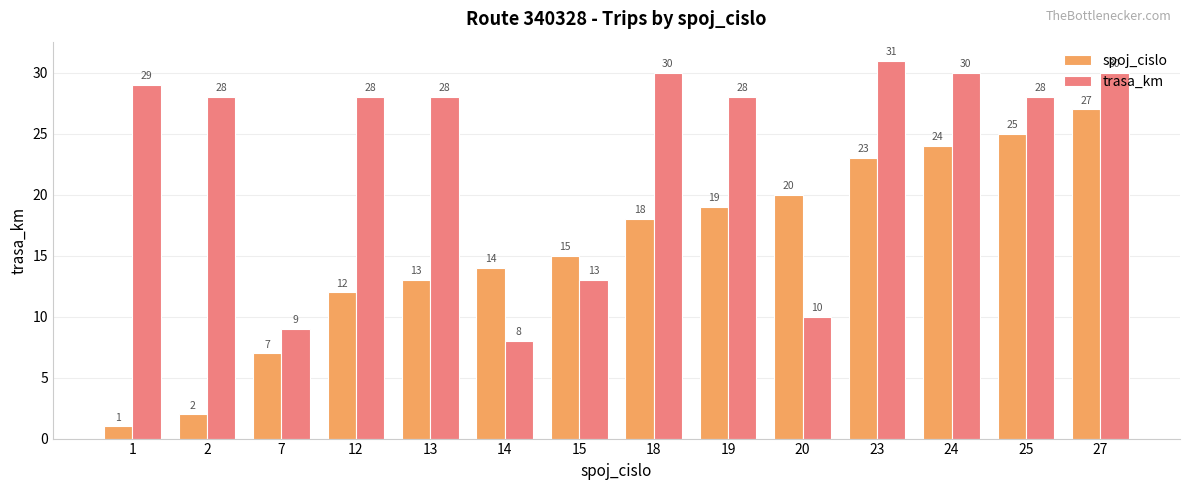

At which label does trasa_km reach its peak?

23